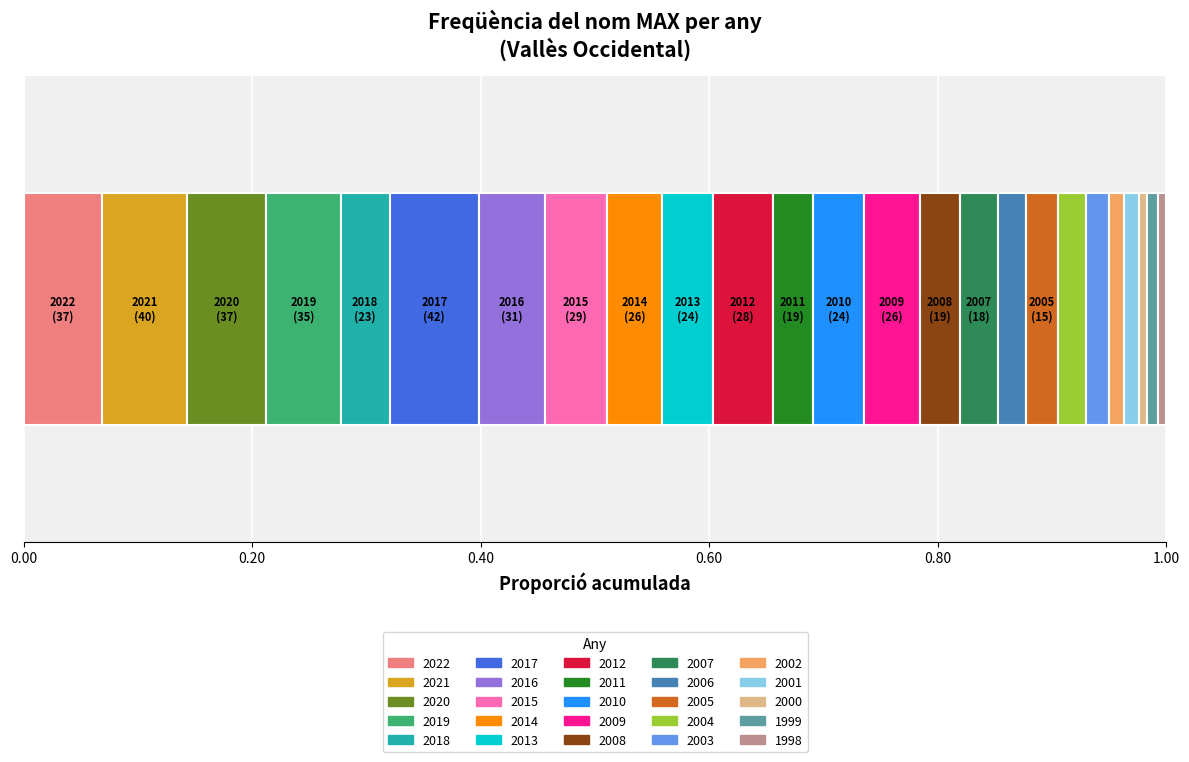

How many categories are shown in the chart?

1